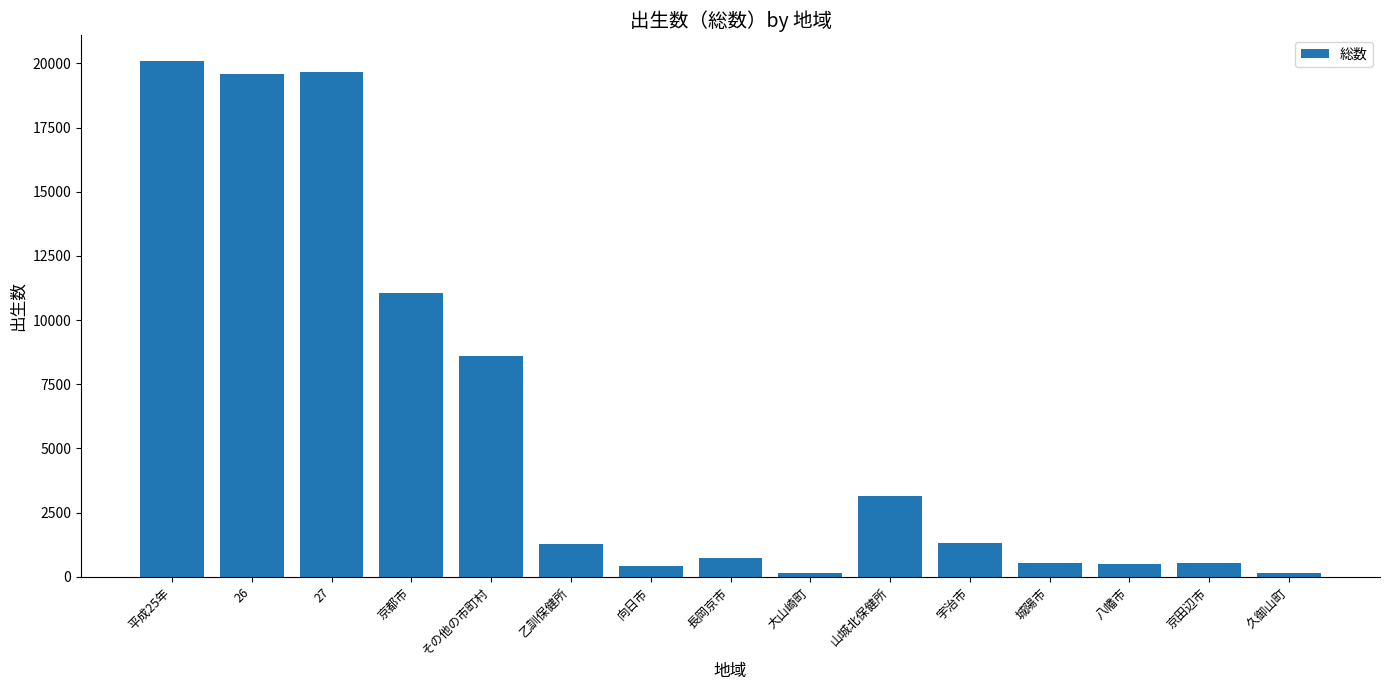

Which label corresponds to the largest value in the chart?

平成25年